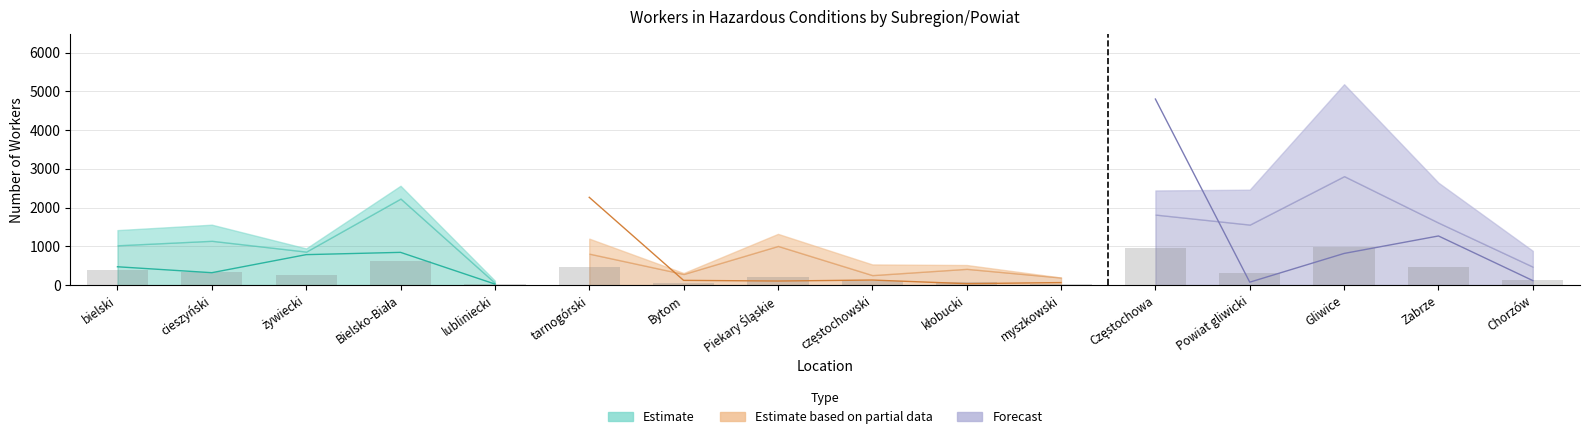

What is the sum of the Mechanical risk total values at lubliniecki and tarnogórski?

537